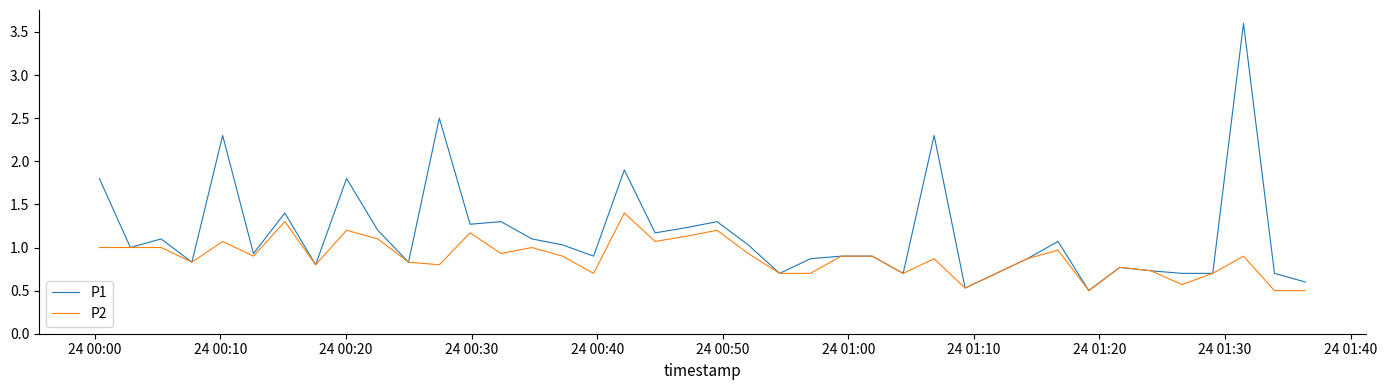

What is the maximum value for P1?

3.6